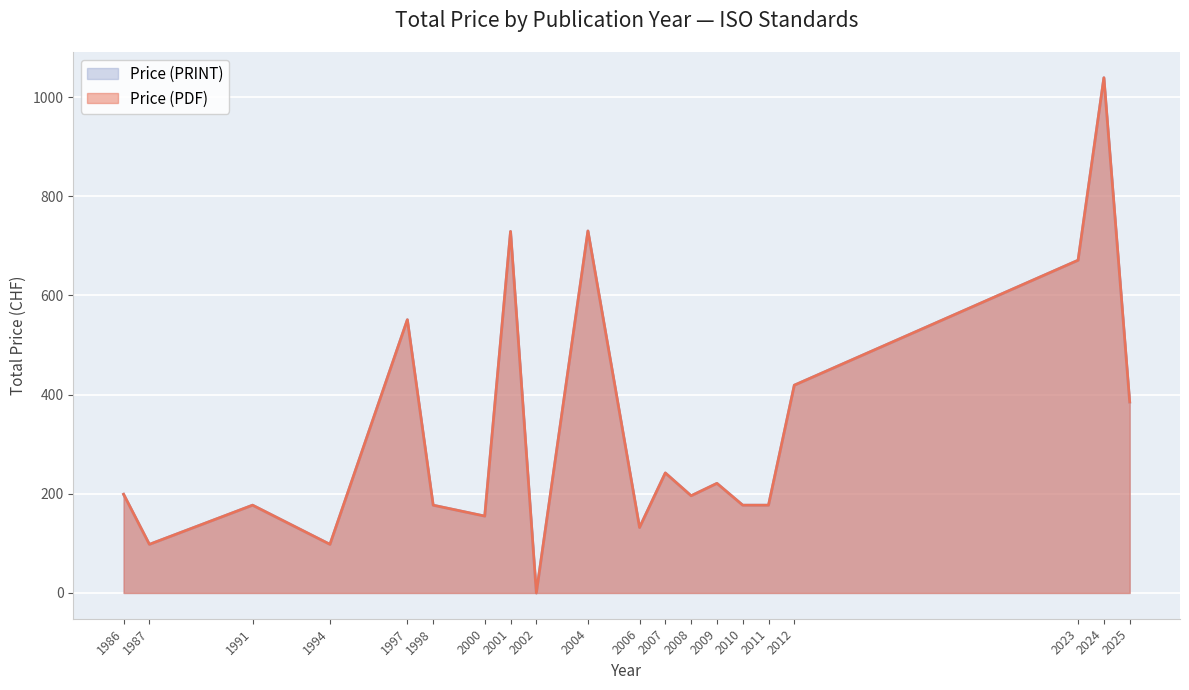

True or false: Price (PDF) and Price (PRINT) intersect in this chart.

False